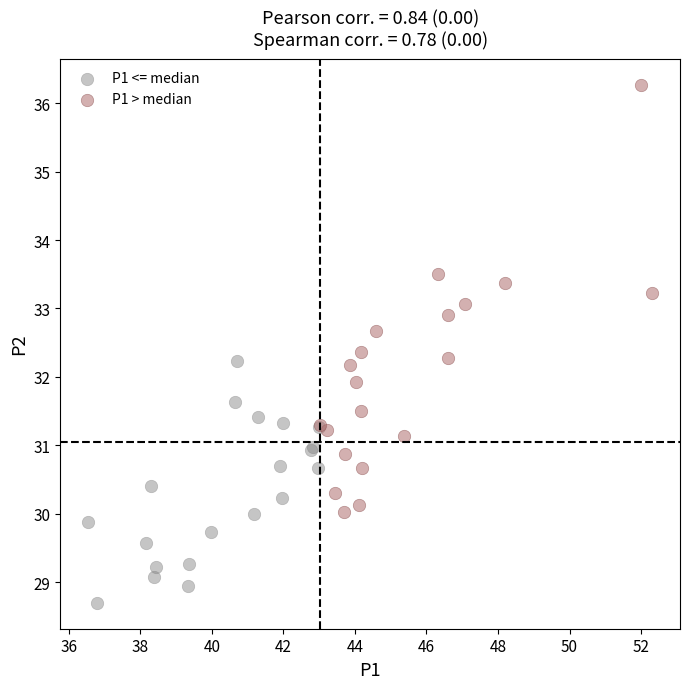

Which series reaches the minimum Y coordinate?

P1 <= median